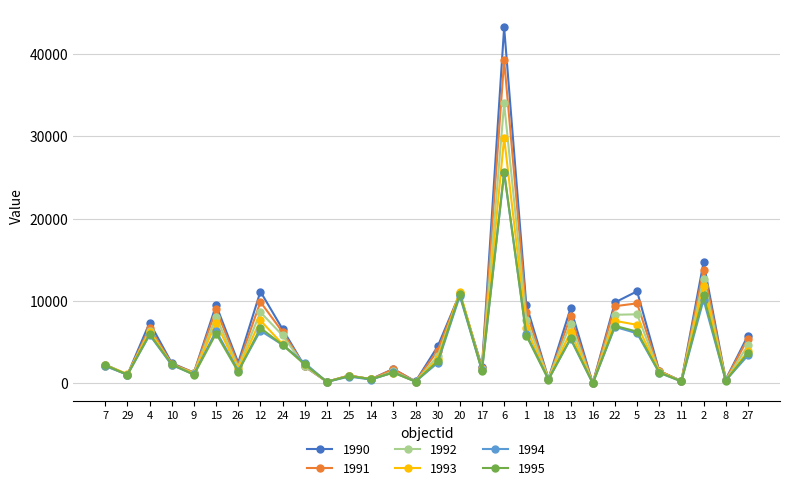

What is the sum of the 1995 values at 22 and 24?

11661